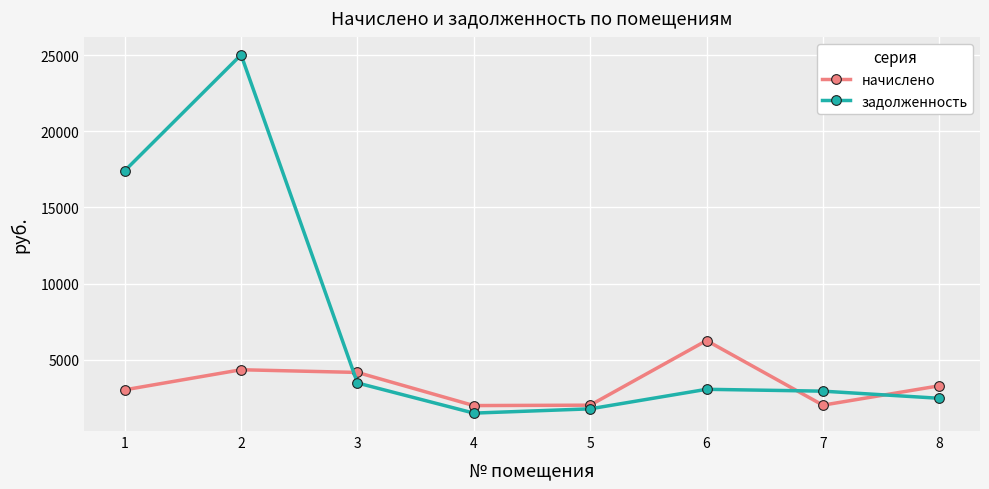

What are all the series names shown in the legend?

начислено, задолженность